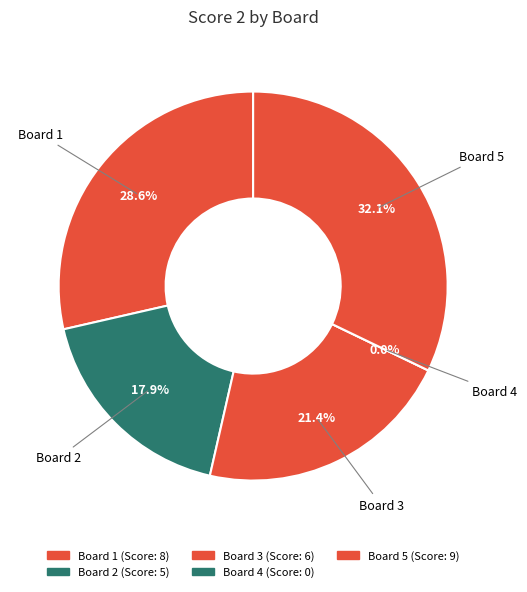

Is Board 5 the majority of the pie?

No